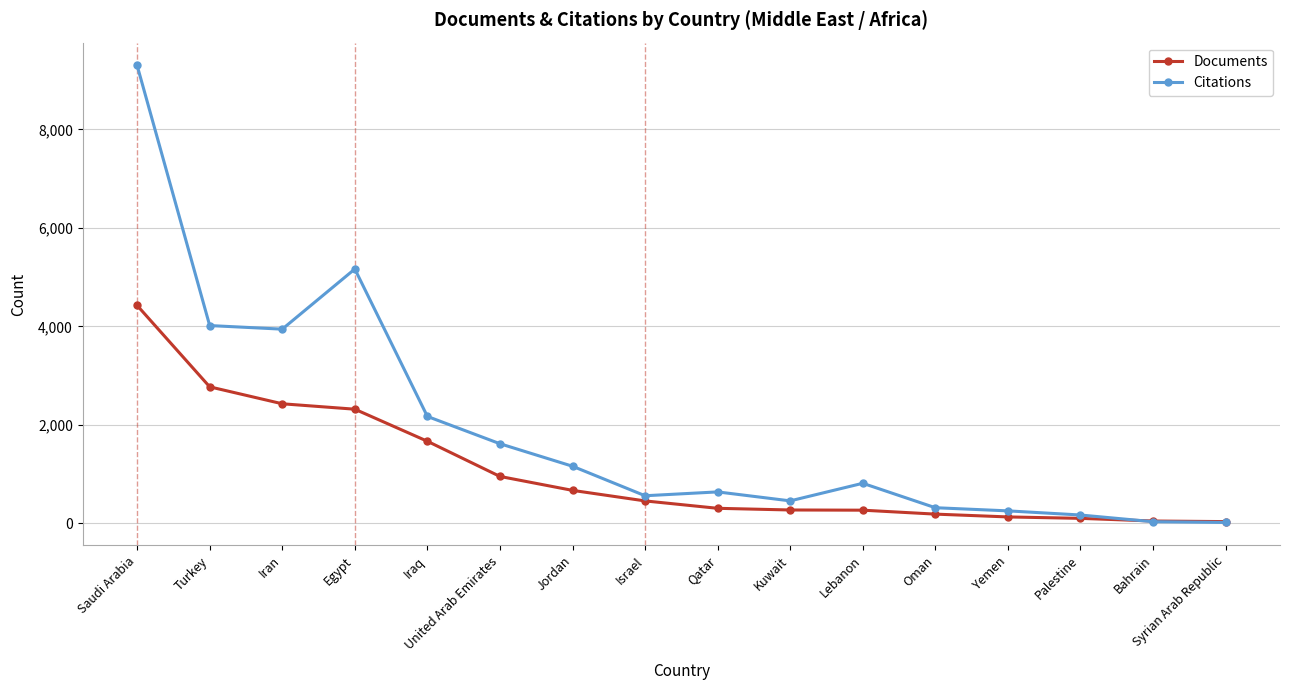

What is the maximum value for Citations?

9296